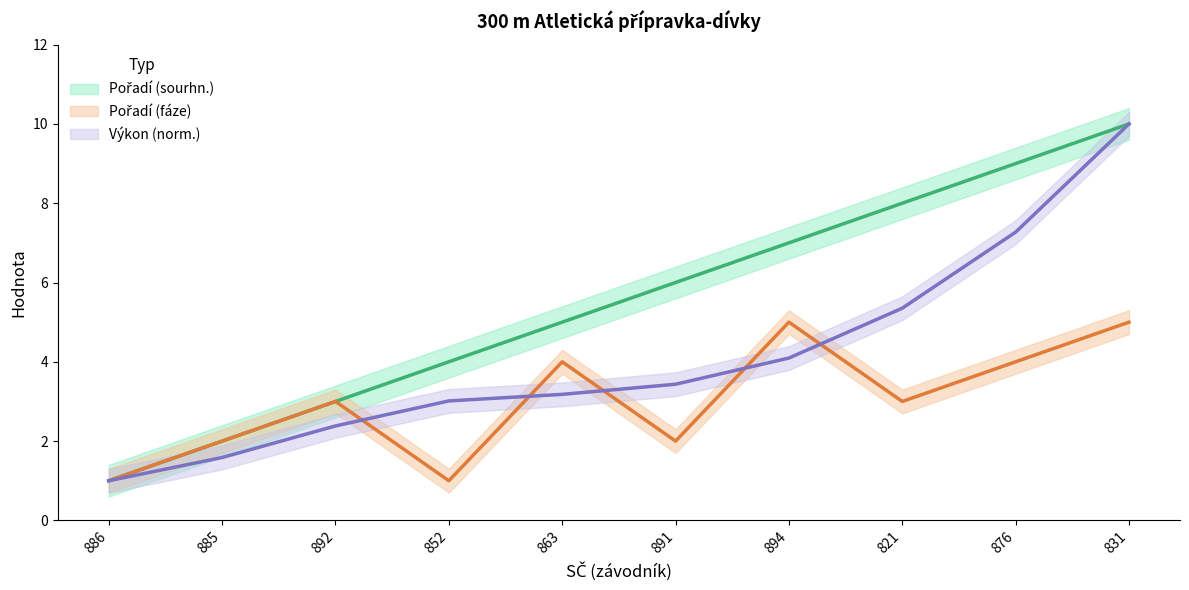

True or false: Výkon has more than 0 interior local peaks.

False